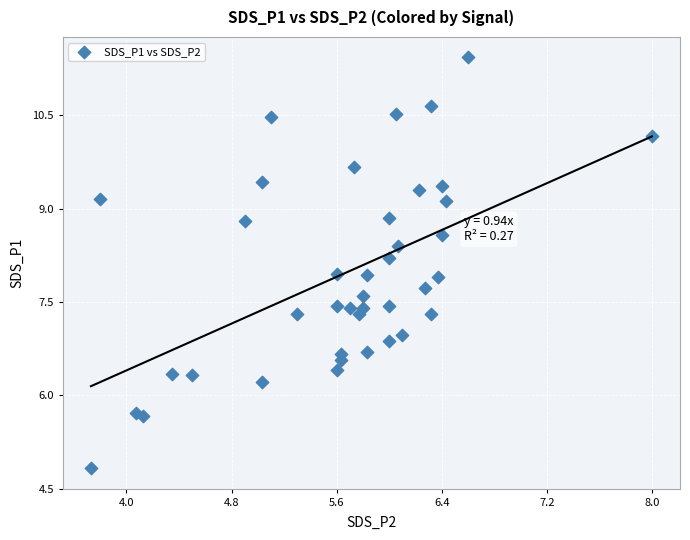

What is the range of Y values (max minus min)?

6.6